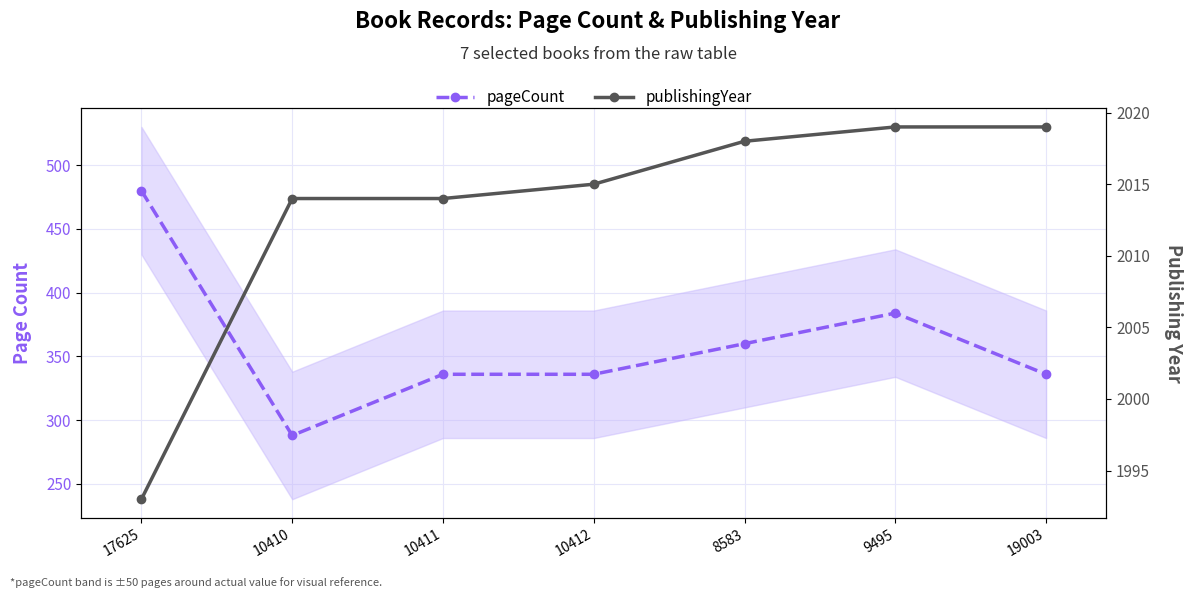

True or false: publishingYear and pageCount intersect in this chart.

False